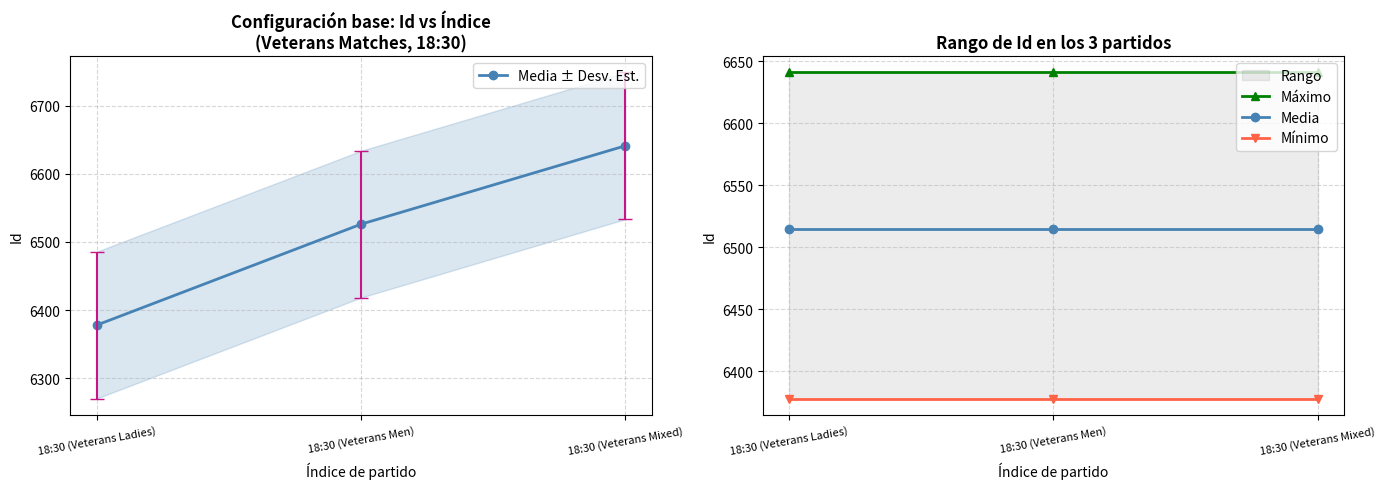

Is the value of Máximo at 18:30 (Veterans Men) greater than the value of Media at 18:30 (Veterans Mixed)?

Yes